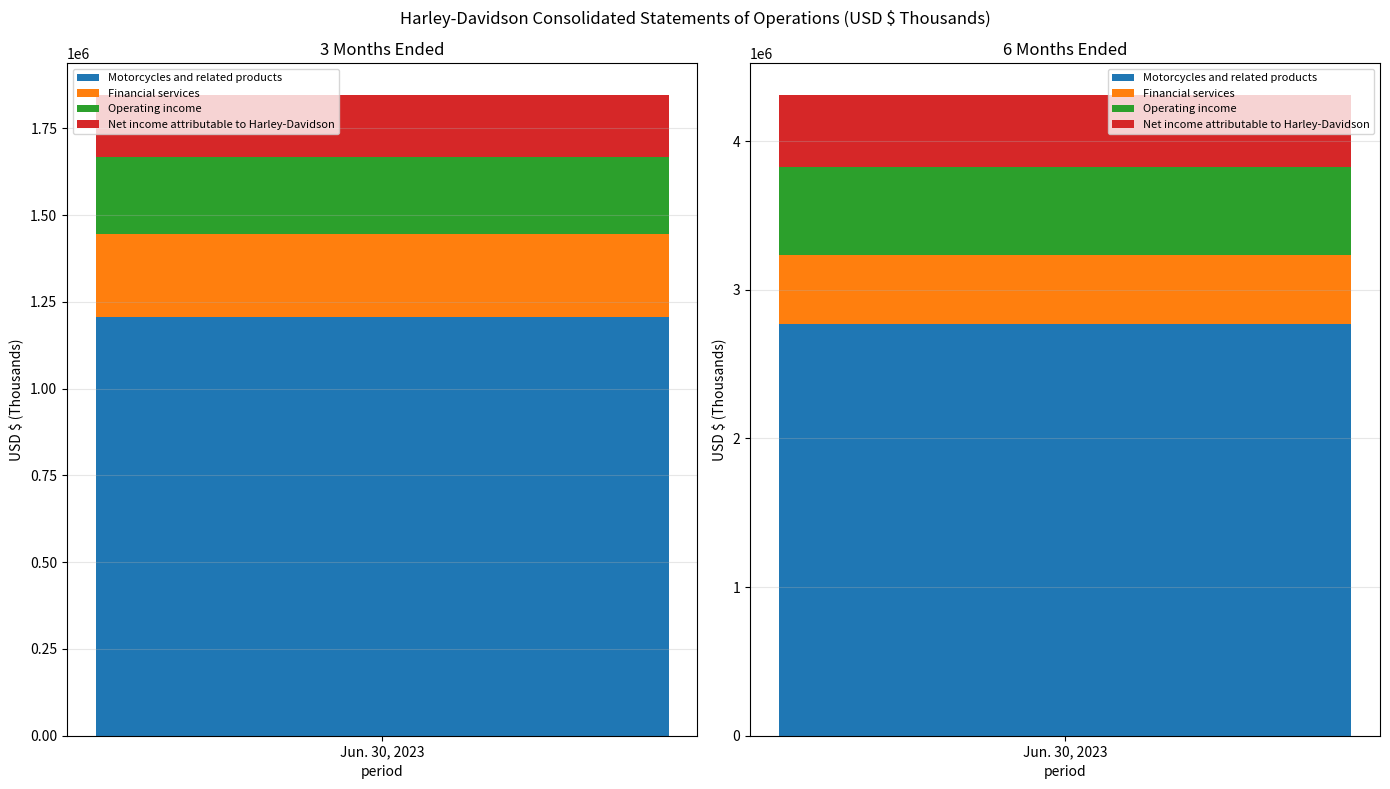

Which label corresponds to the smallest value in the chart?

3 Months Ended Jun. 30, 2023